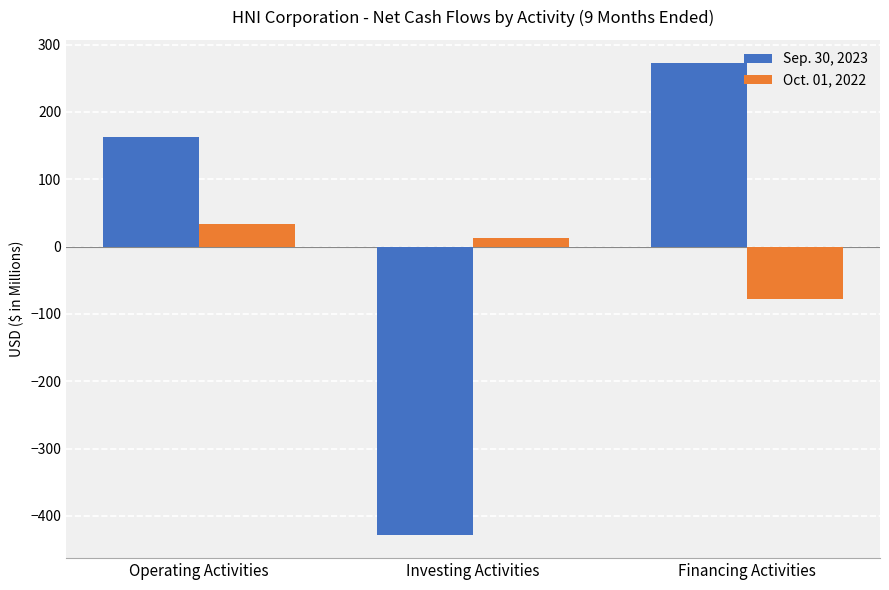

Which category has the highest value in the Sep. 30, 2023 series?

Financing Activities